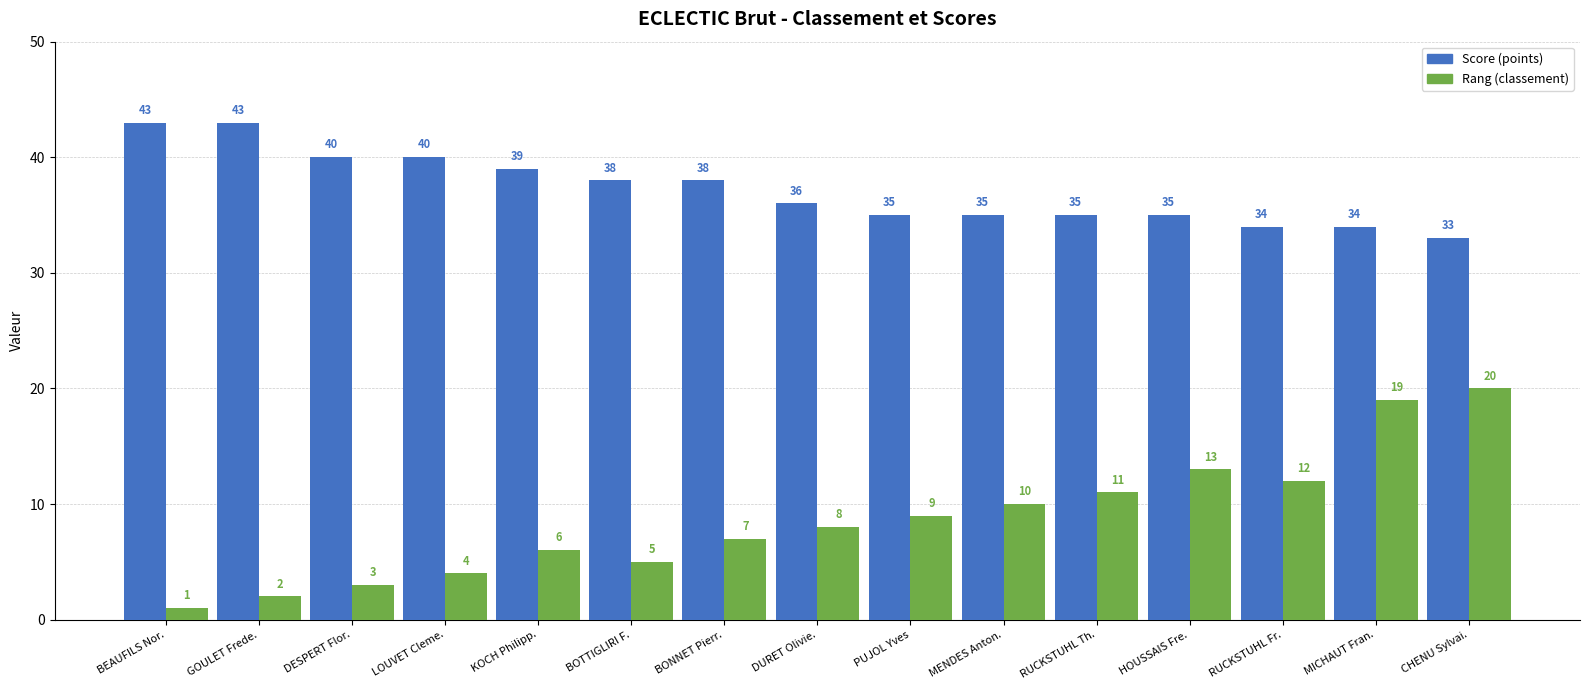

What are all the series names shown in the legend?

Score (points), Rang (classement)